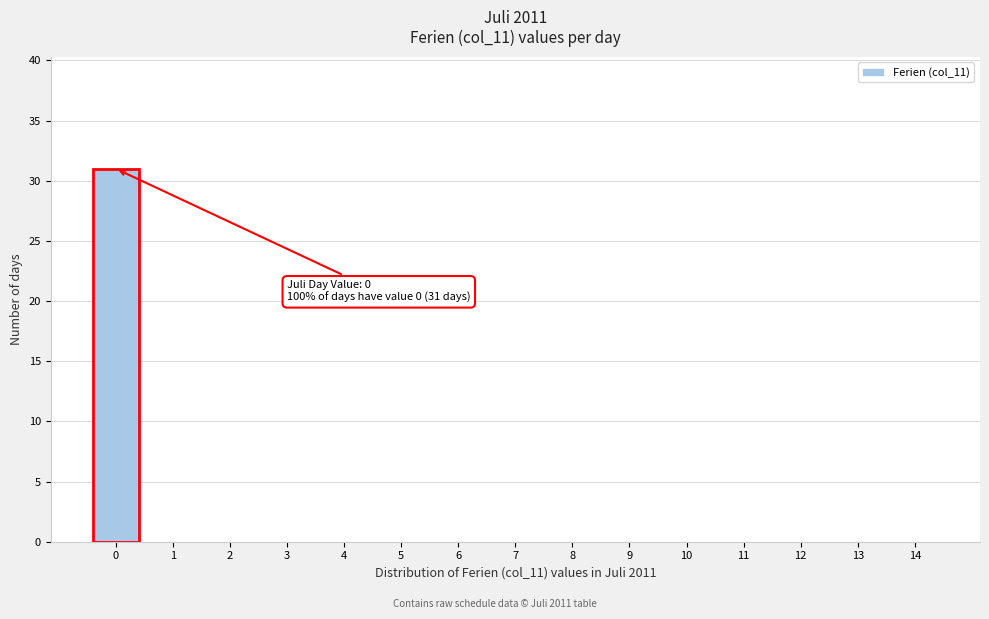

What is the maximum value shown in the chart?

31